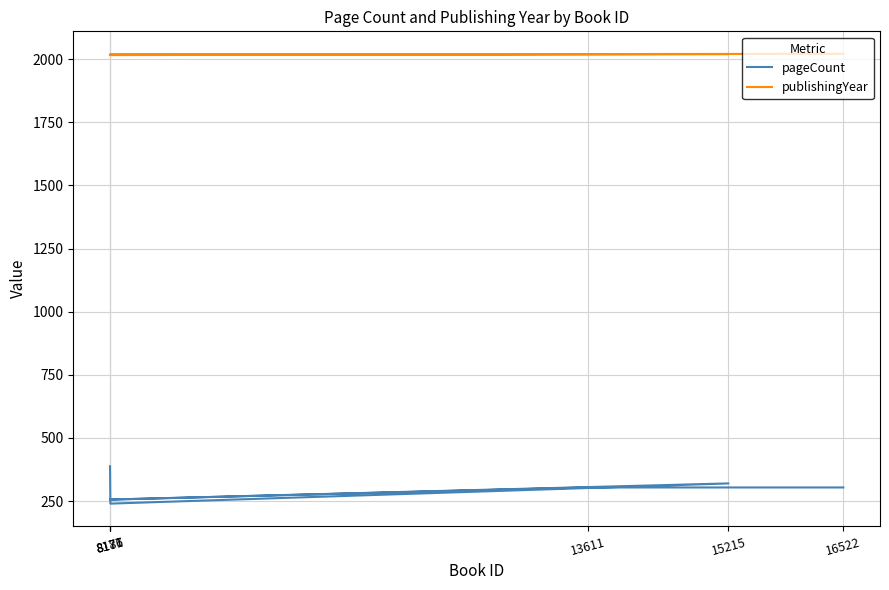

What is the sum of the pageCount values at 13611 and 8177?

692